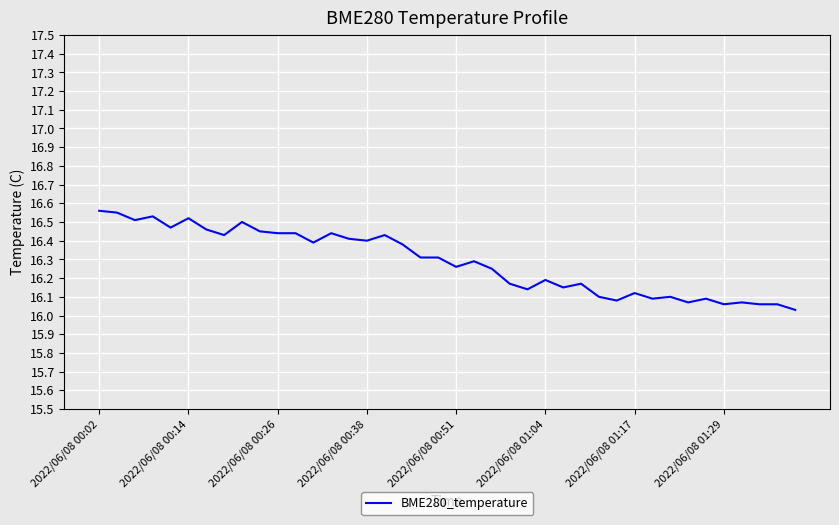

Reading left to right, what are all the values shown in this chart?

16.6	16.6	16.5	16.5	16.5	16.5	16.5	16.4	16.5	16.4	16.4	16.4	16.4	16.4	16.4	16.4	16.4	16.4	16.3	16.3	16.3	16.3	16.2	16.2	16.1	16.2	16.1	16.2	16.1	16.1	16.1	16.1	16.1	16.1	16.1	16.1	16.1	16.1	16.1	16.0